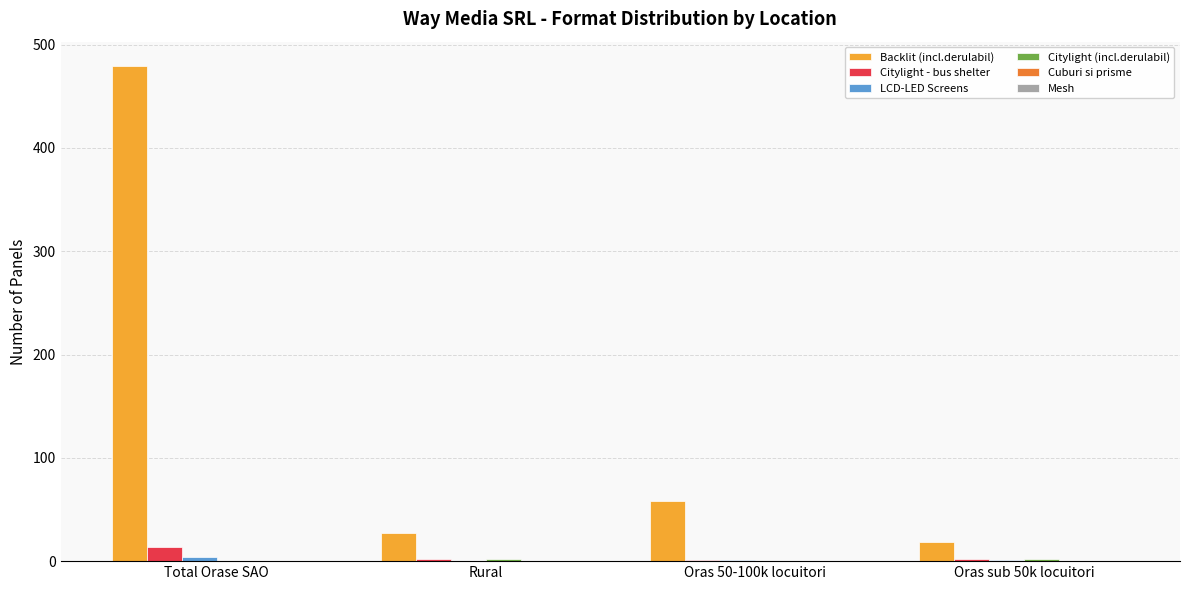

Does the chart contain stacked bars?

No